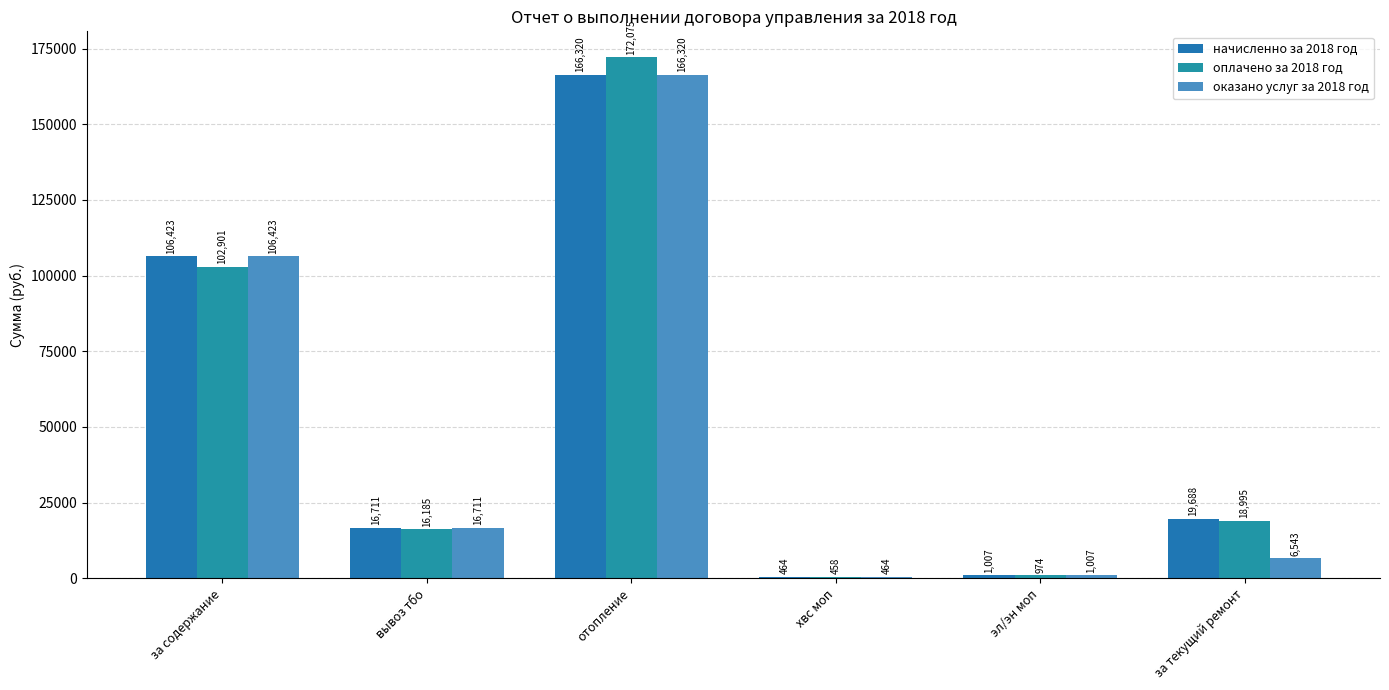

How many data points in начисленно за 2018 год are above 19688?

3